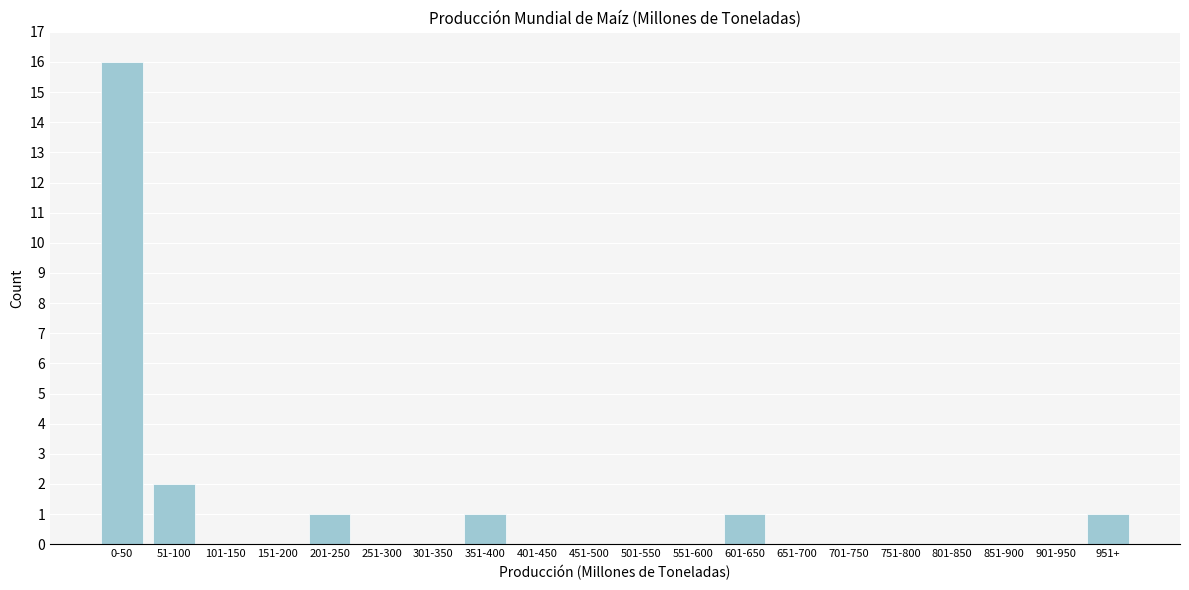

Reading left to right, transcribe all the data shown in this chart.

0-50=16	51-100=2	101-150=0	151-200=0	201-250=1	251-300=0	301-350=0	351-400=1	401-450=0	451-500=0	501-550=0	551-600=0	601-650=1	651-700=0	701-750=0	751-800=0	801-850=0	851-900=0	901-950=0	951+=1